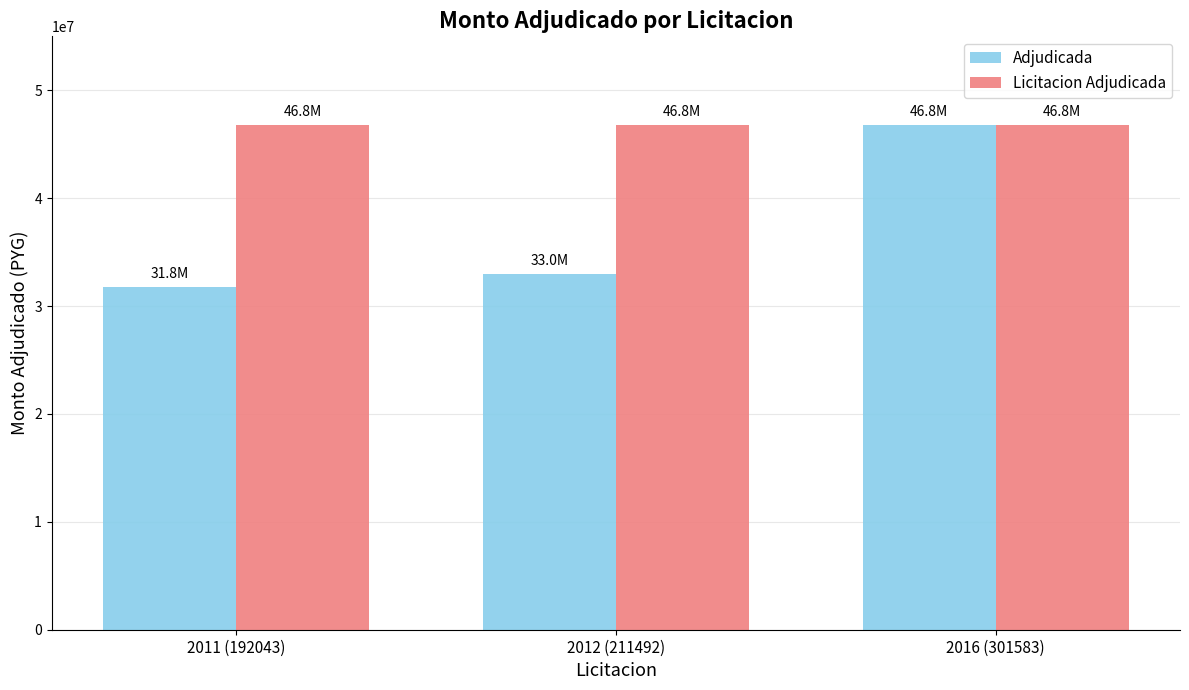

Rank the series by their average value, from highest to lowest.

Licitacion Adjudicada, Adjudicada